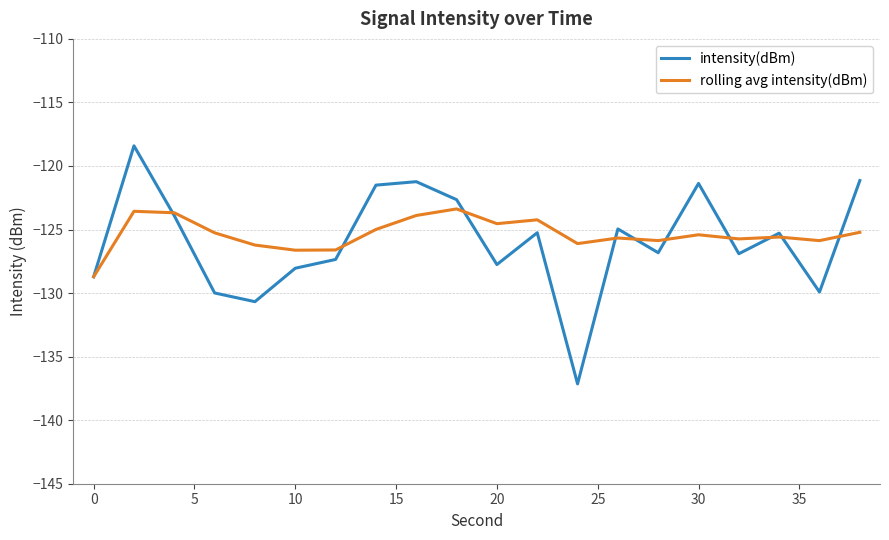

How many interior local peaks does the intensity(dBm) series have?

6